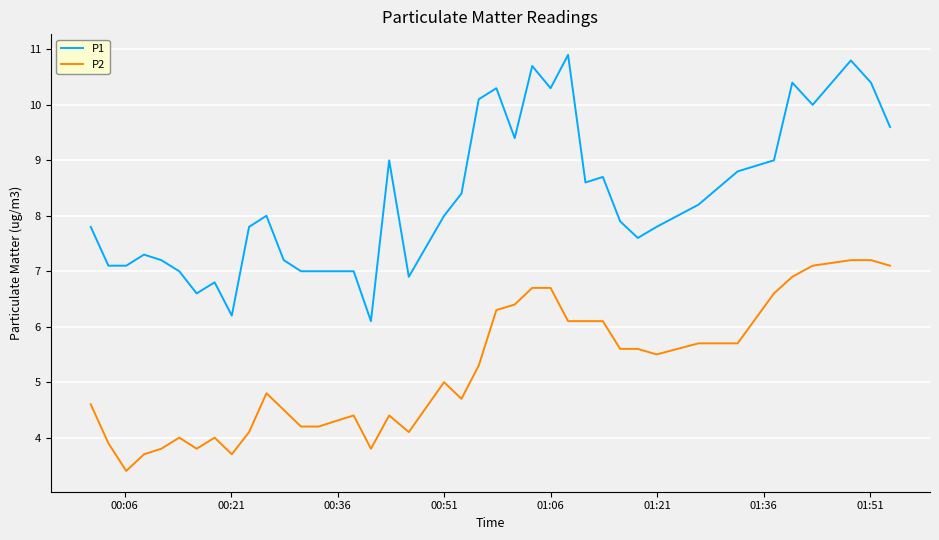

True or false: P2 and P1 cross at least once.

False